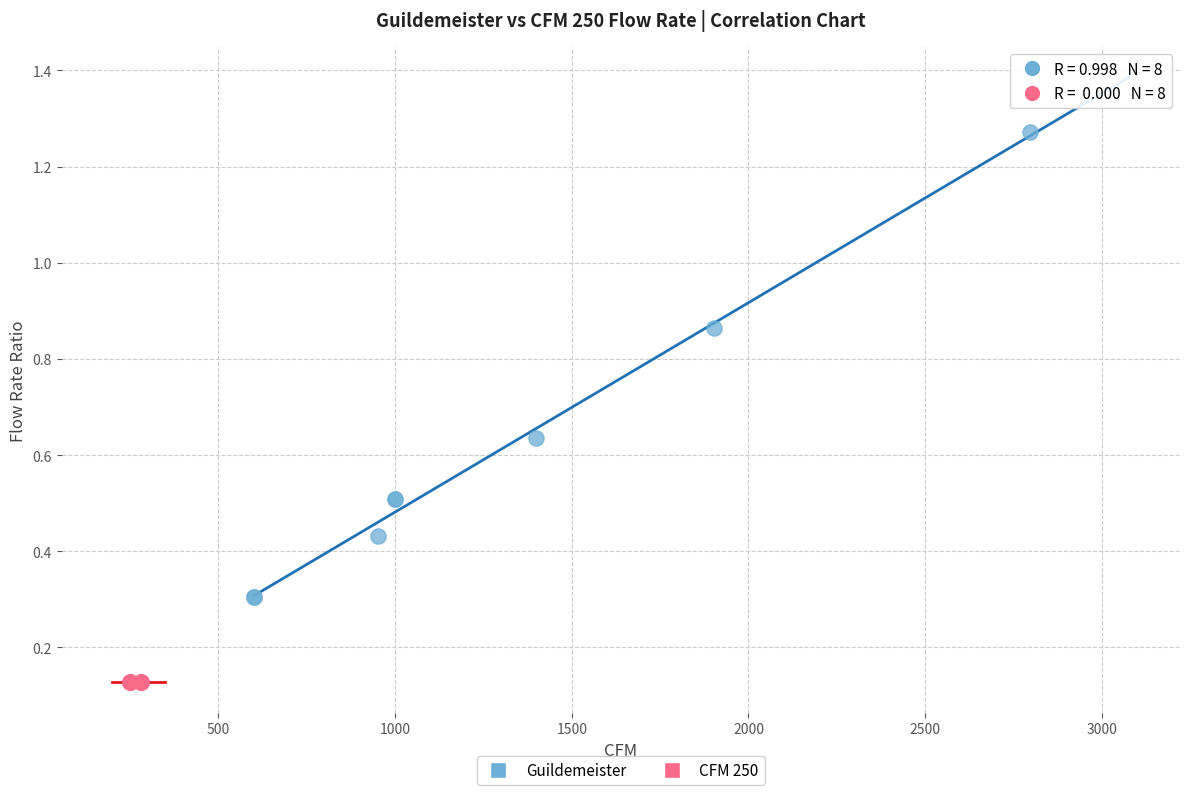

Which series reaches the minimum Y coordinate?

CFM 250